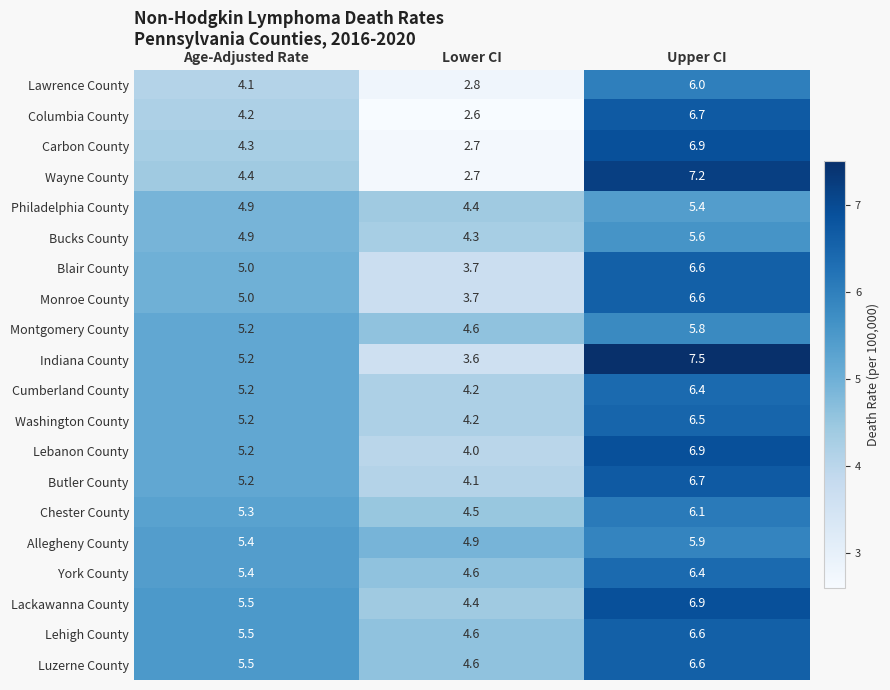

List the labels in order of Butler County value, smallest first.

Lower CI, Age-Adjusted Rate, Upper CI